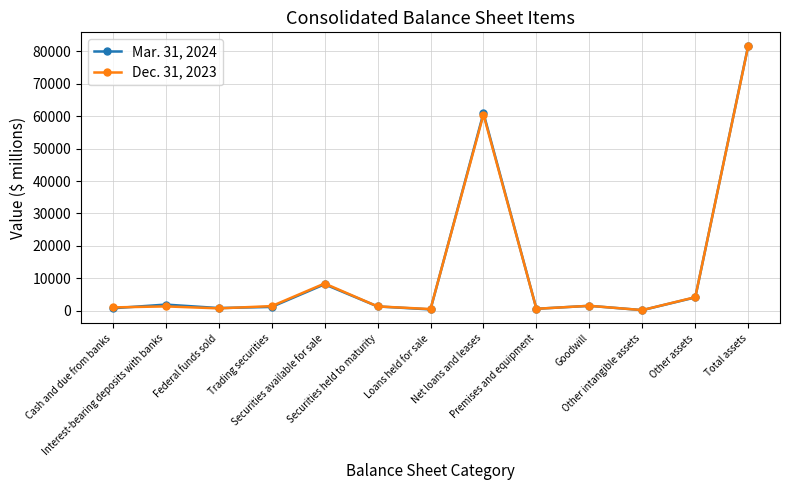

How many values in the Dec. 31, 2023 series are below 1328?

6